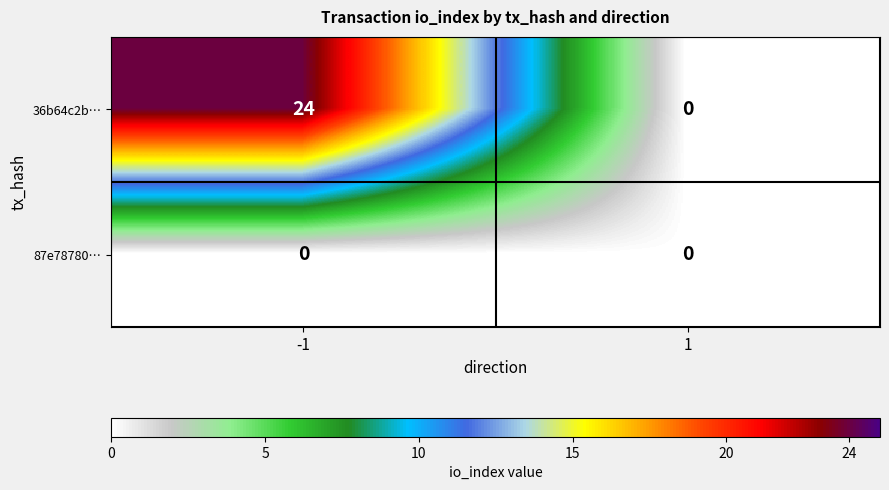

At which category is the sum across all series the highest?

-1